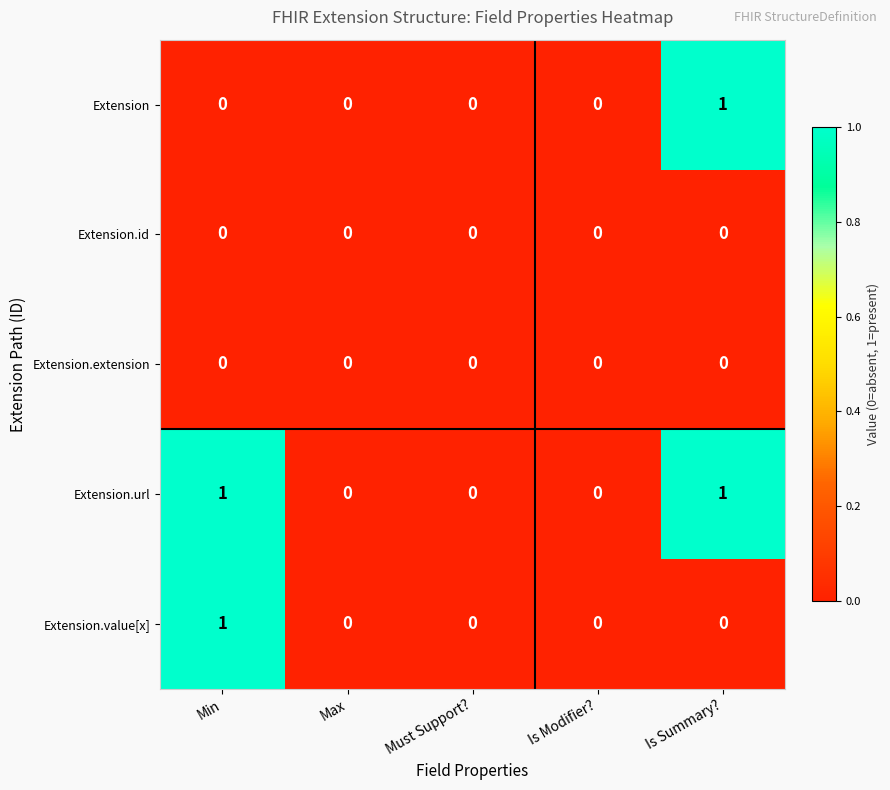

Count the number of data series in this chart.

5